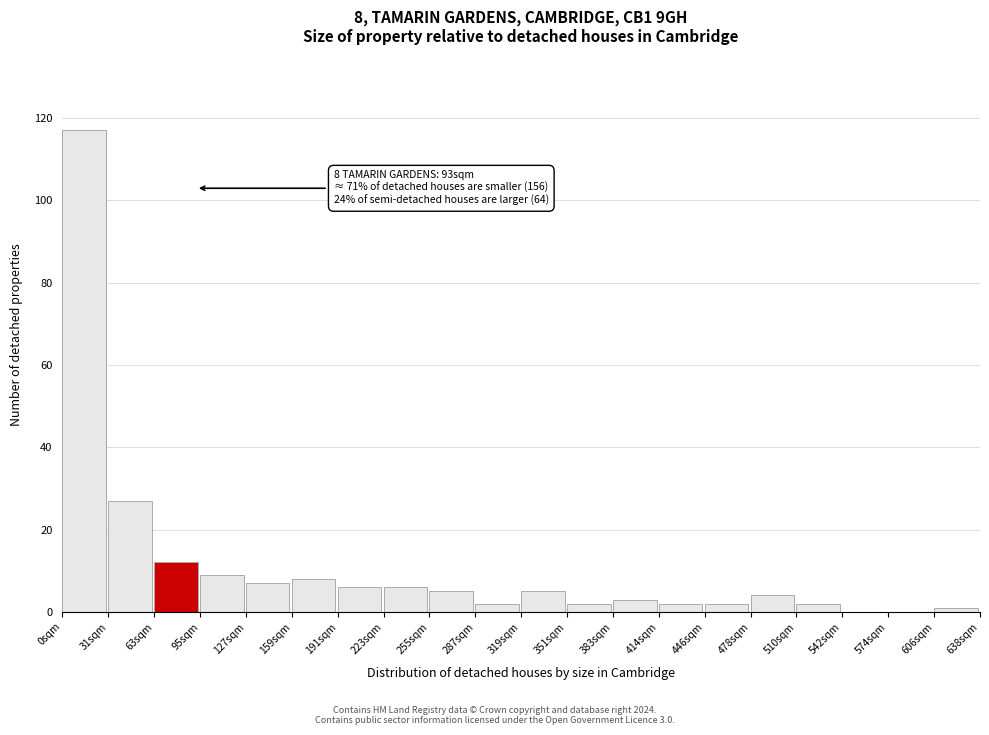

Over which range of the x-axis is the bar tallest?

0 to 30